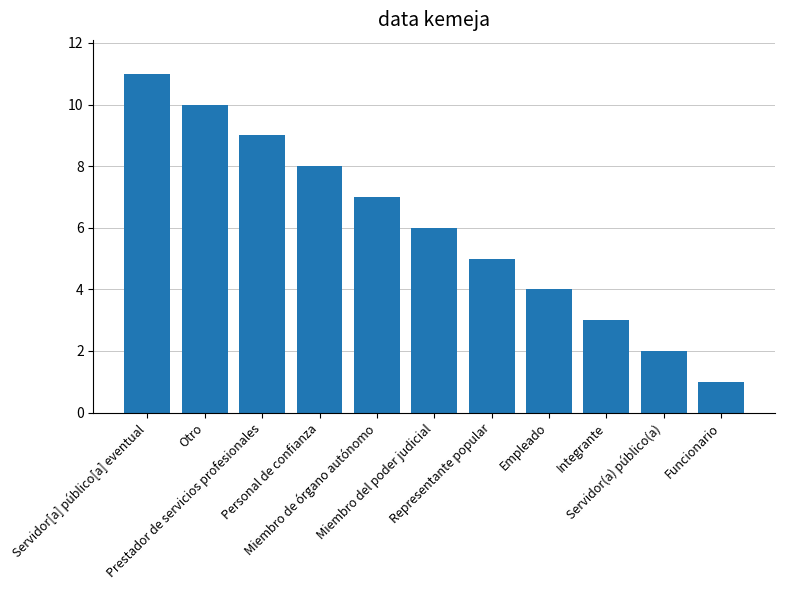

Is it true that the value at Servidor(a) público(a) is 2?

True